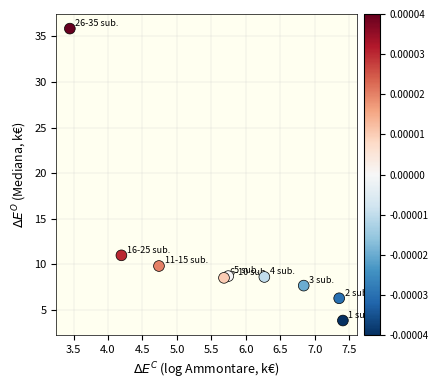

What Y value in the scatter plot is closest to 19?

11.0